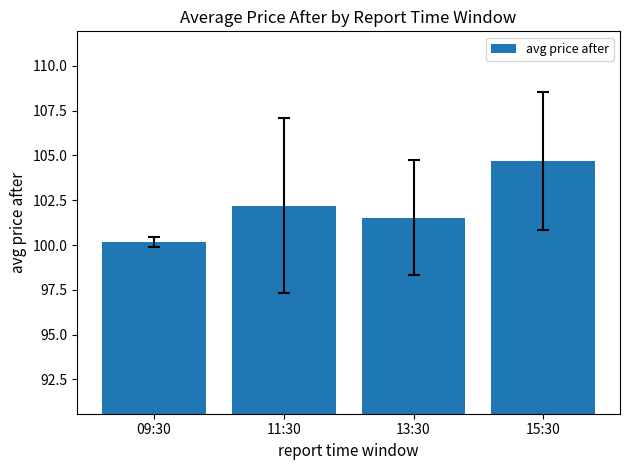

What is the label of the 3rd bar from the right?

11:30